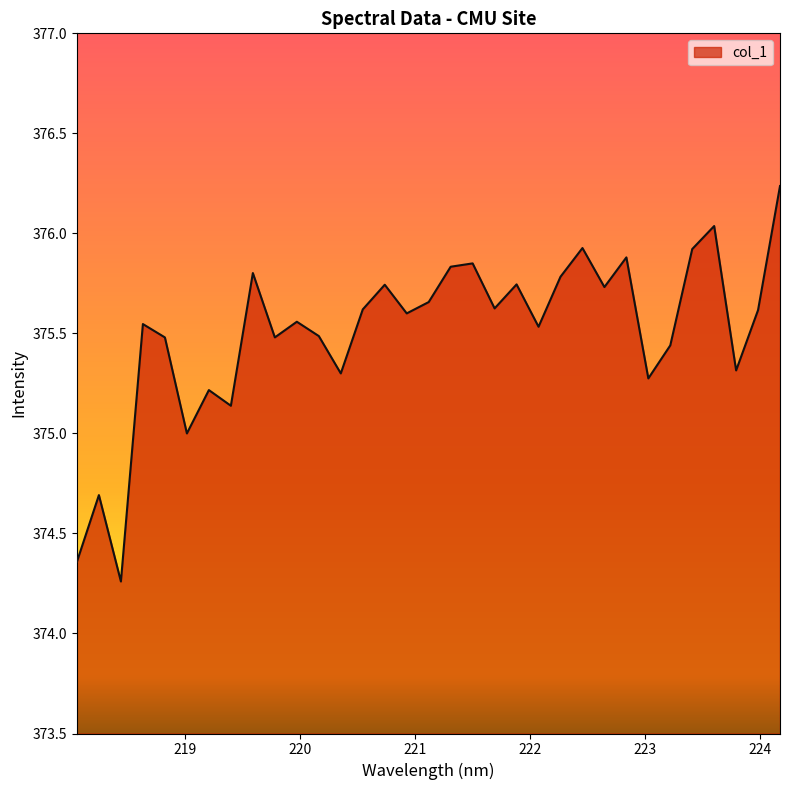

How many series are shown in this chart?

1